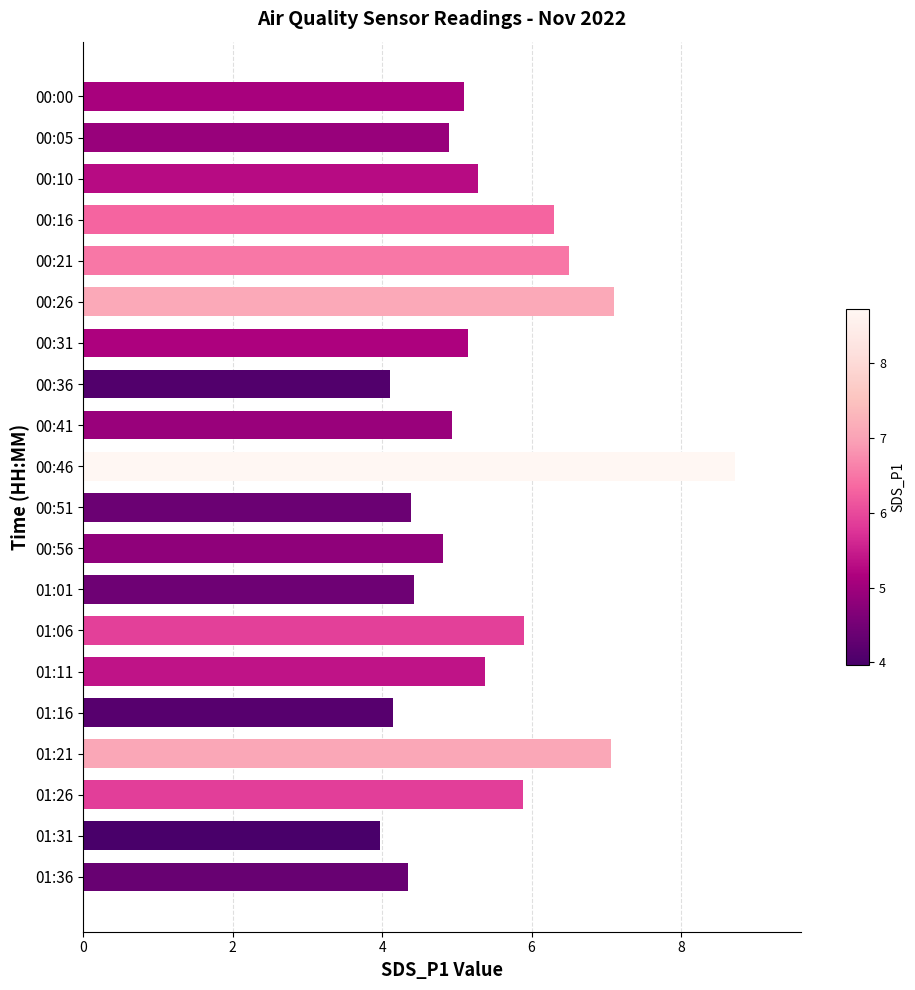

What is the minimum value shown in the chart?

4.0